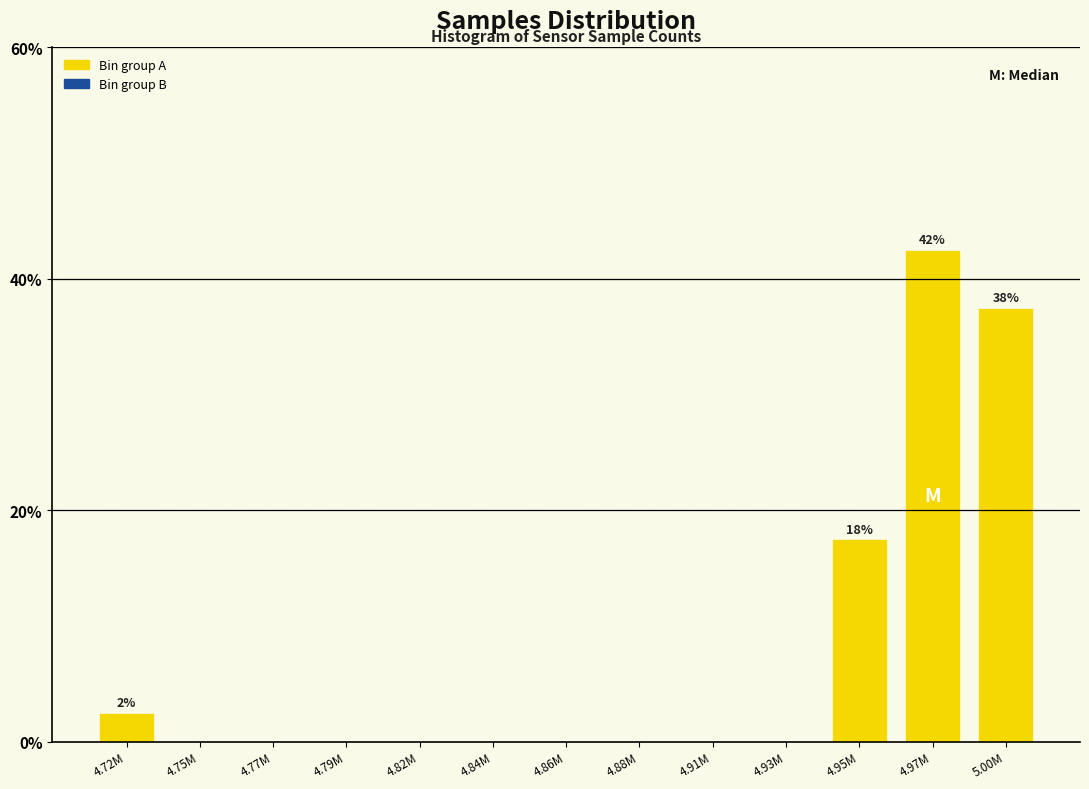

Reading right to left, transcribe all the data shown in this chart.

5.00M=37.5	4.97M=42.5	4.95M=17.5	4.93M=0.0	4.91M=0.0	4.88M=0.0	4.86M=0.0	4.84M=0.0	4.82M=0.0	4.79M=0.0	4.77M=0.0	4.75M=0.0	4.72M=2.5